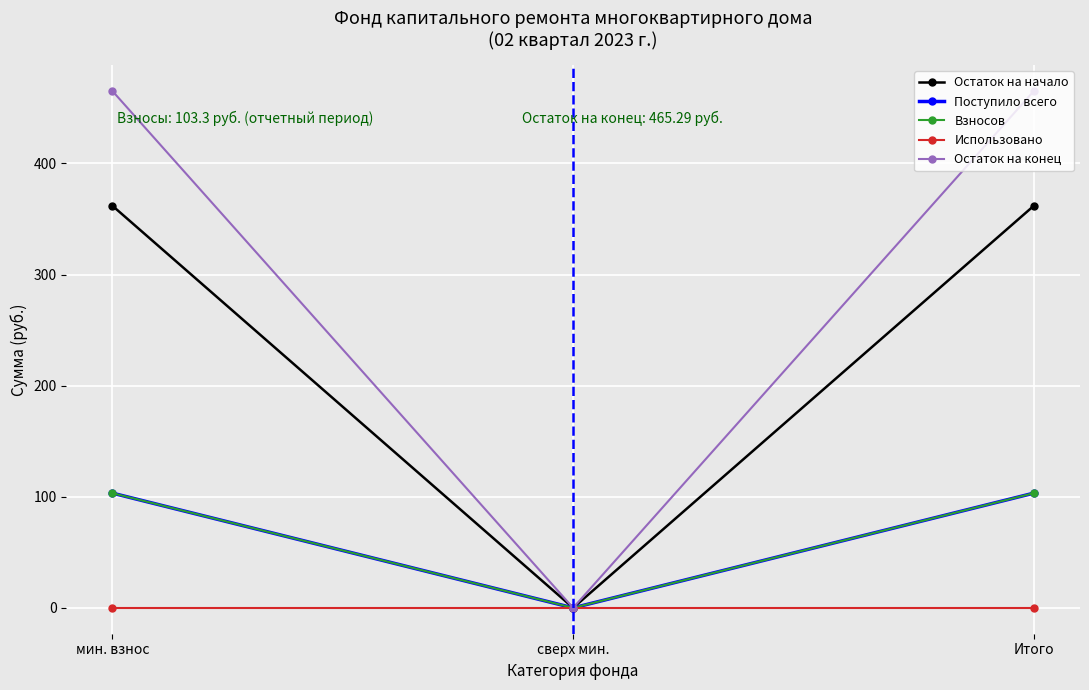

What is the sum of all Остаток на конец values?

930.6